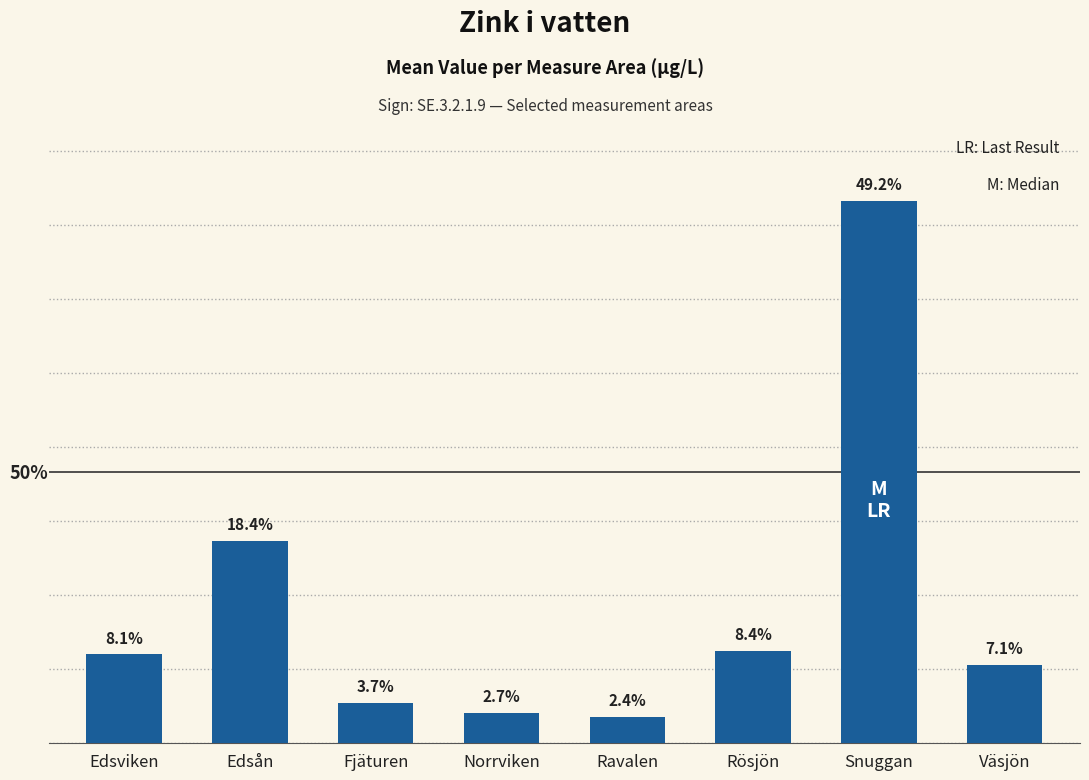

List the labels in order of value, smallest first.

Ravalen, Norrviken, Fjäturen, Väsjön, Edsviken, Rösjön, Edsån, Snuggan